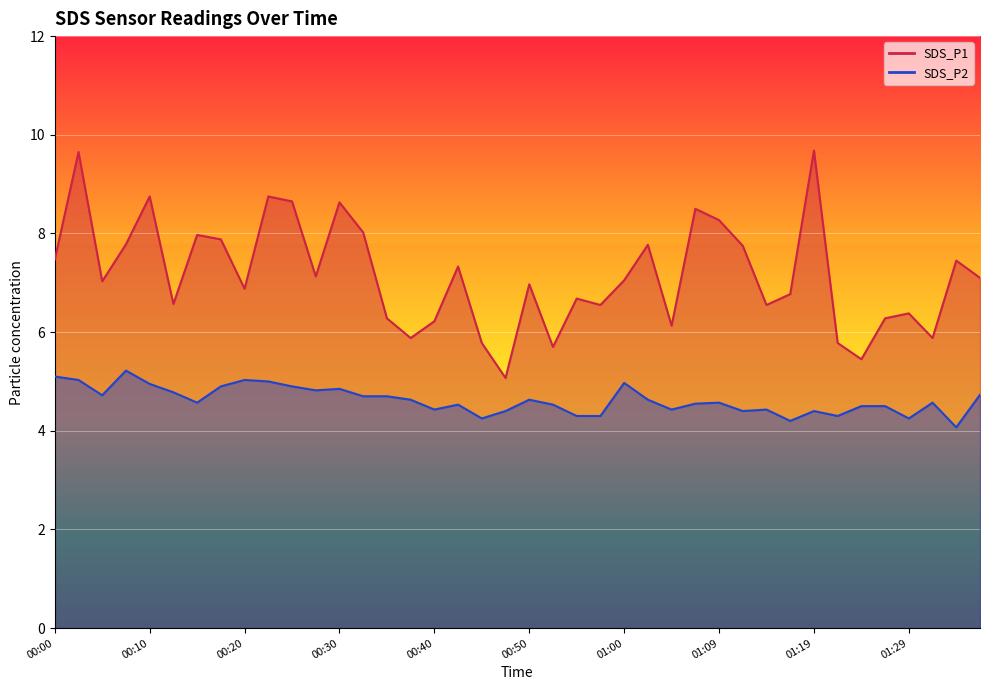

Reading right to left, what are all the values shown in this chart?

SDS_P1: 7.1	7.5	5.9	6.4	6.3	5.5	5.8	9.7	6.8	6.5	7.8	8.3	8.5	6.1	7.8	7.0	6.5	6.7	5.7	7.0	5.1	5.8	7.3	6.2	5.9	6.3	8.0	8.6	7.1	8.7	8.8	6.9	7.9	8.0	6.6	8.8	7.8	7.0	9.7	7.5
SDS_P2: 4.7	4.1	4.6	4.2	4.5	4.5	4.3	4.4	4.2	4.4	4.4	4.6	4.5	4.4	4.6	5.0	4.3	4.3	4.5	4.6	4.4	4.2	4.5	4.4	4.6	4.7	4.7	4.8	4.8	4.9	5.0	5.0	4.9	4.6	4.8	5.0	5.2	4.7	5.0	5.1